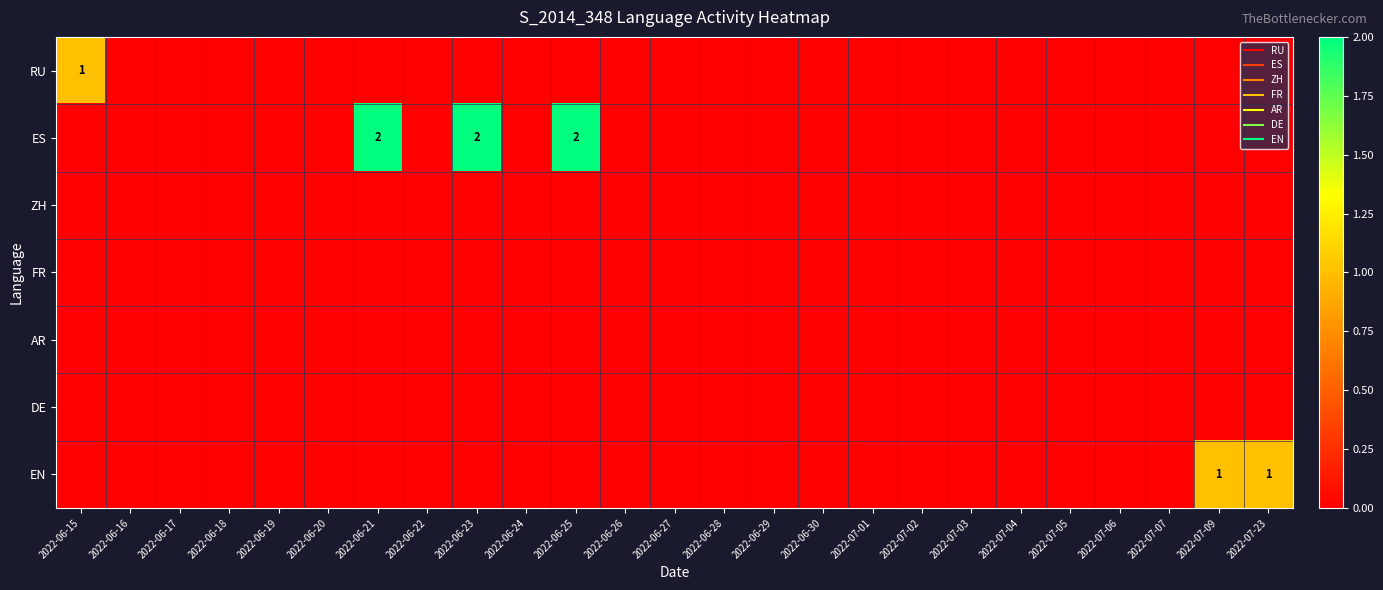

What is the difference between the highest and lowest values at 2022-06-25?

2